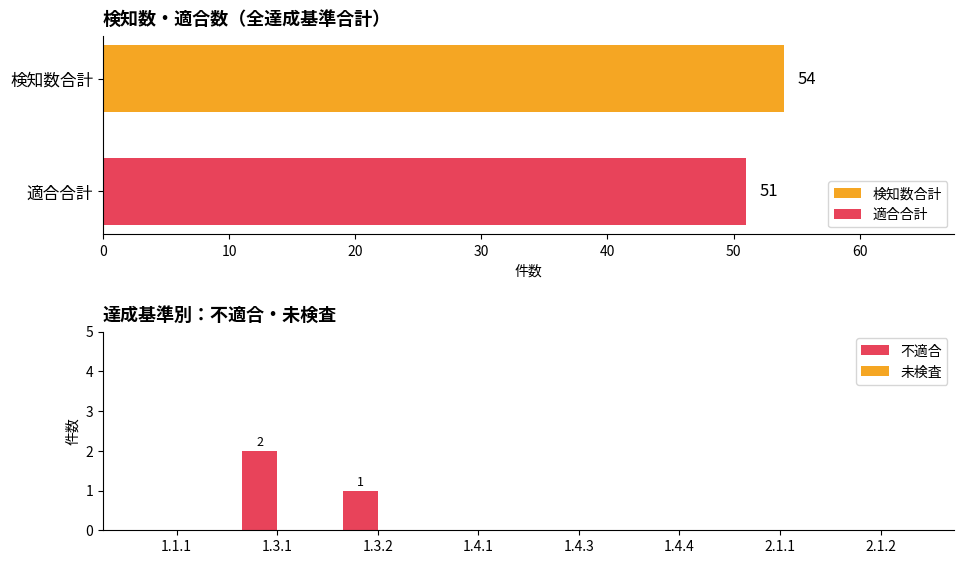

How many groups of bars are there?

8